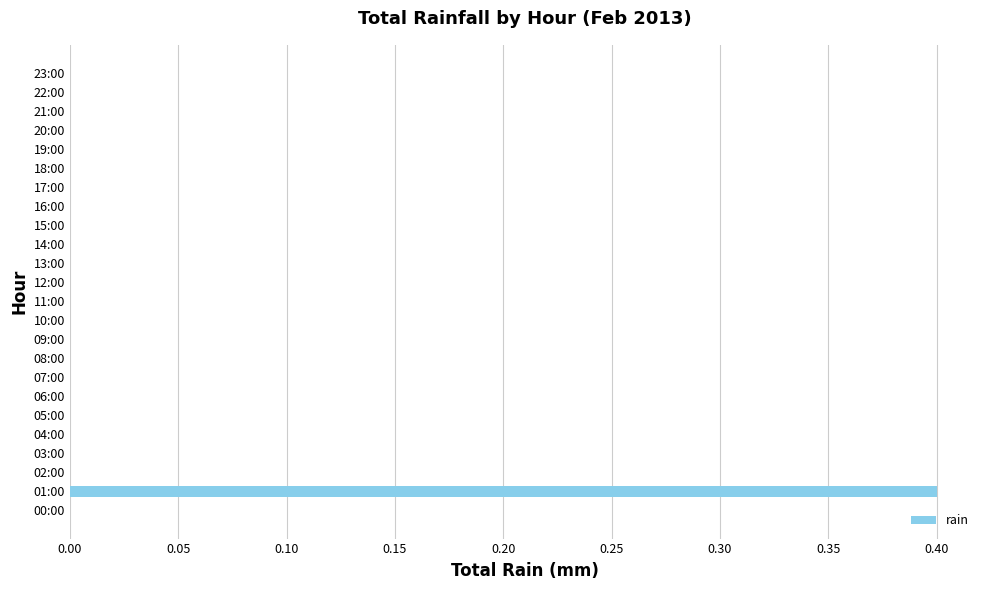

Are the bars horizontal?

Yes